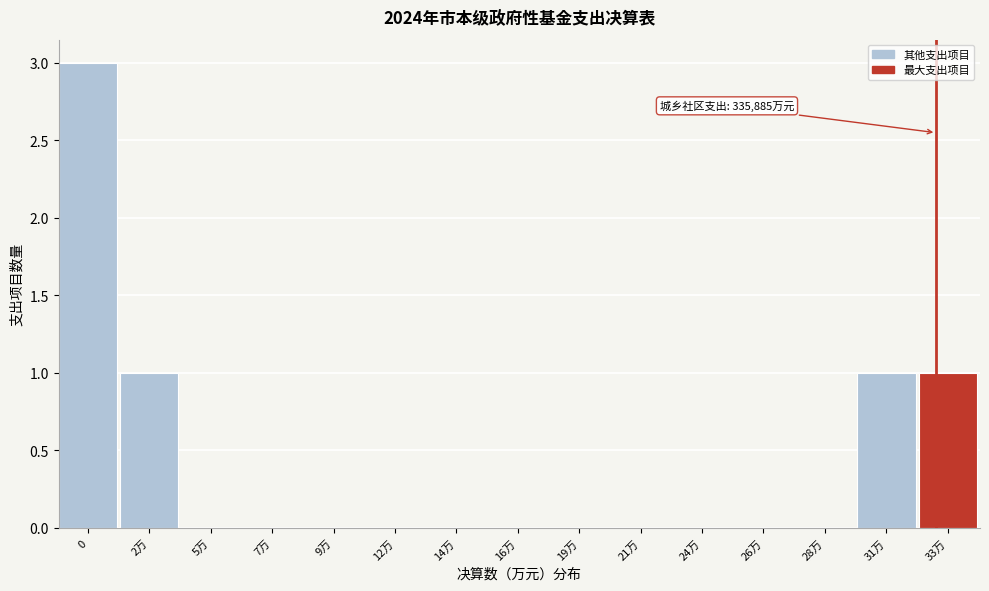

Reading left to right, list all the values displayed in this chart.

0=3	2万=1	5万=0	7万=0	9万=0	12万=0	14万=0	16万=0	19万=0	21万=0	24万=0	26万=0	28万=0	31万=1	33万=1